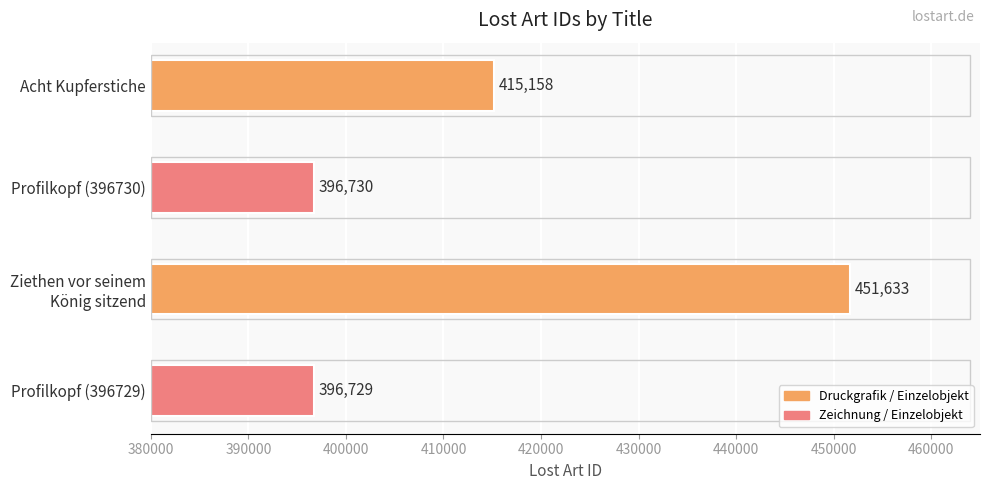

Rank the categories by value from lowest to highest.

Profilkopf (396729), Profilkopf (396730), Acht Kupferstiche, Ziethen vor seinem
König sitzend